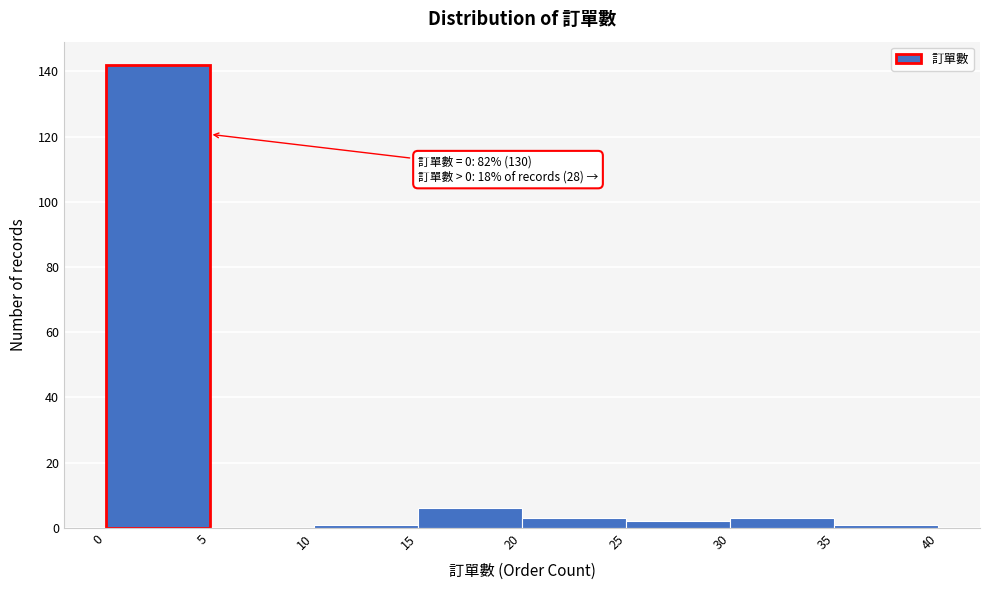

Which range on the x-axis has the tallest bar?

0 to 5